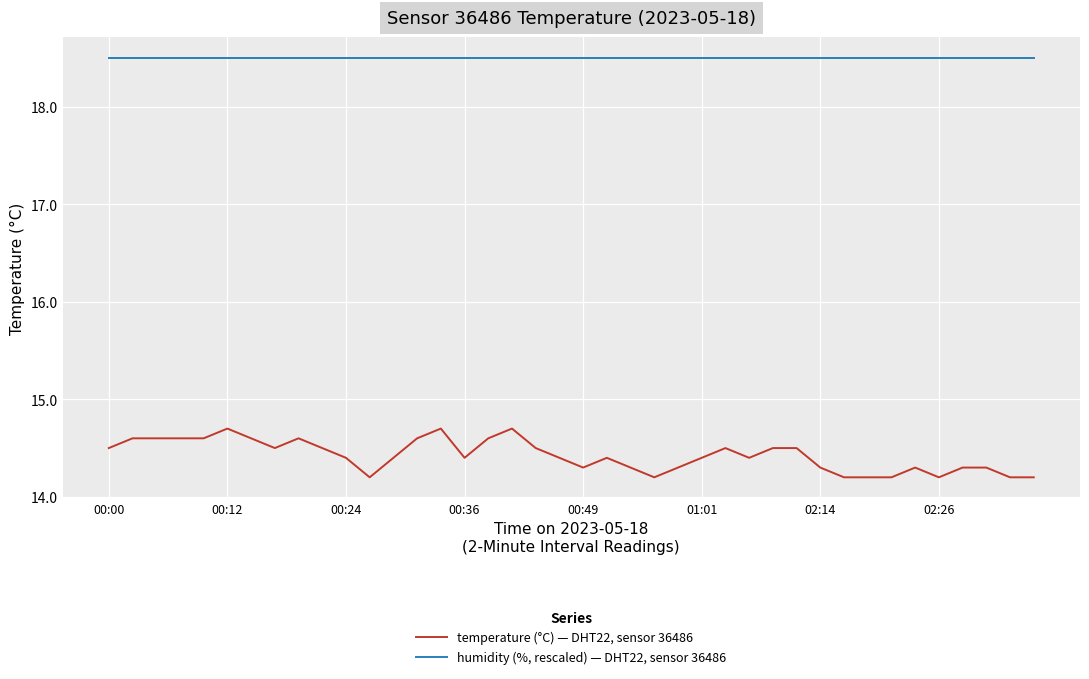

List the series in order of their overall mean, lowest first.

temperature (°C) — DHT22, sensor 36486, humidity (%, rescaled) — DHT22, sensor 36486